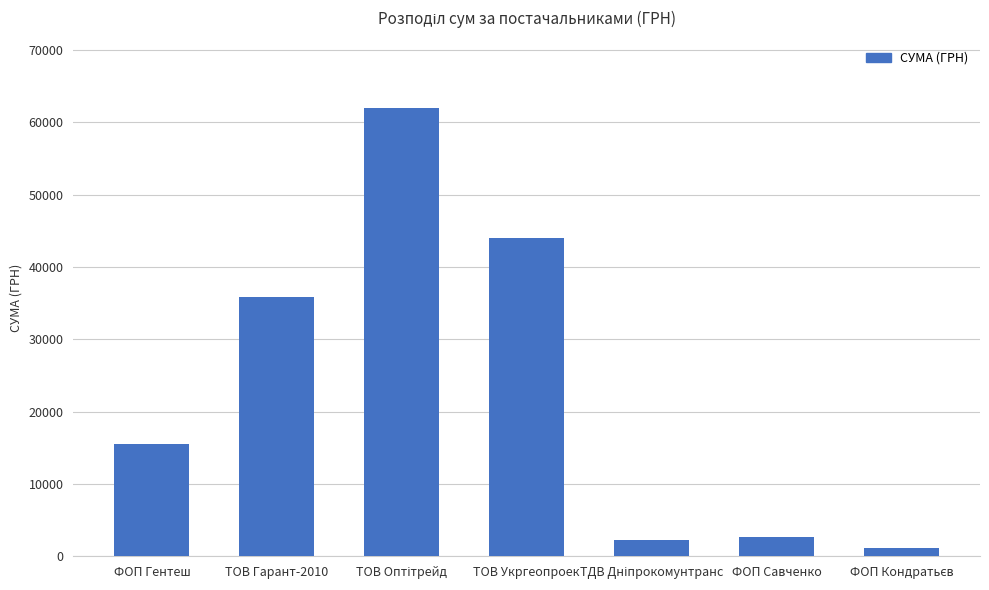

What is the maximum value shown in the chart?

62012.0